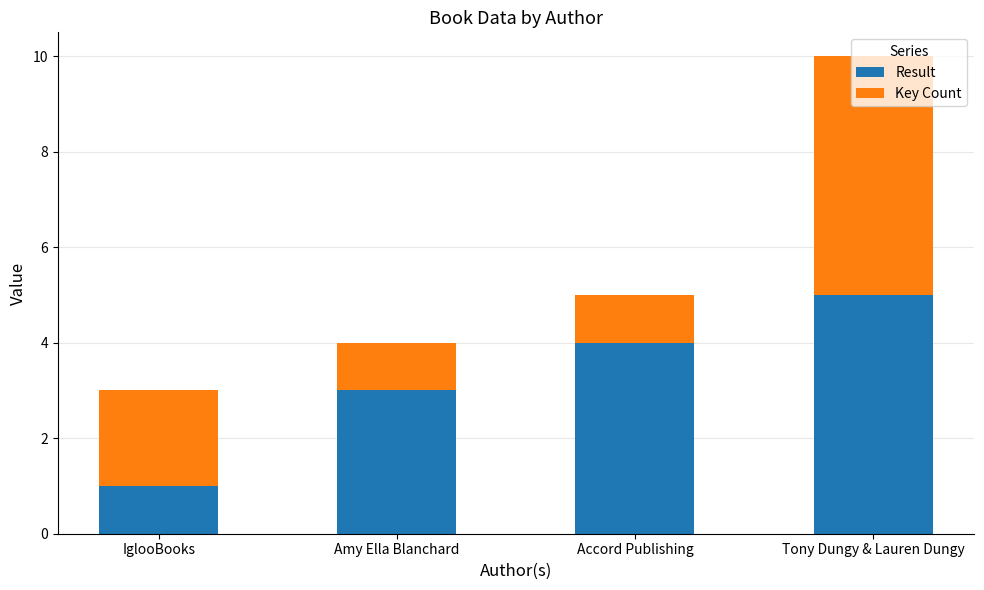

Rank the categories by Result value from lowest to highest.

IglooBooks, Amy Ella Blanchard, Accord Publishing, Tony Dungy & Lauren Dungy